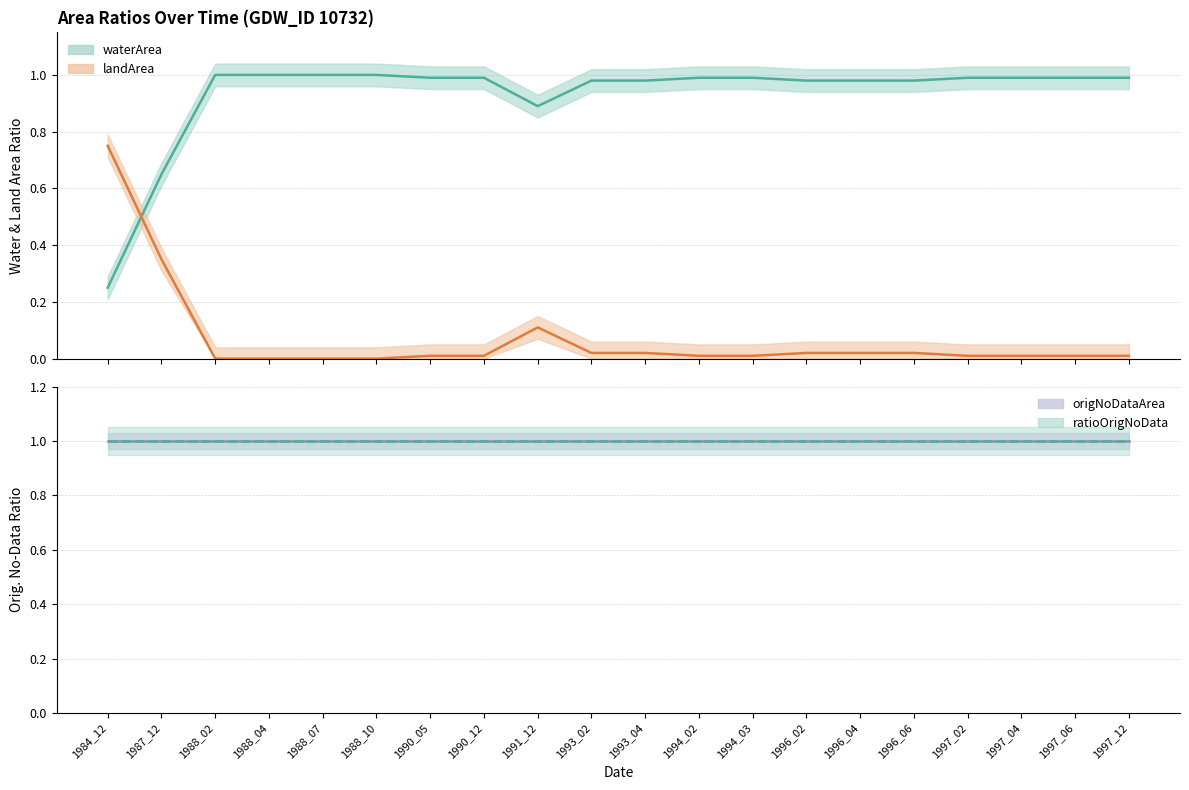

What is the average value of the landArea series?

0.1